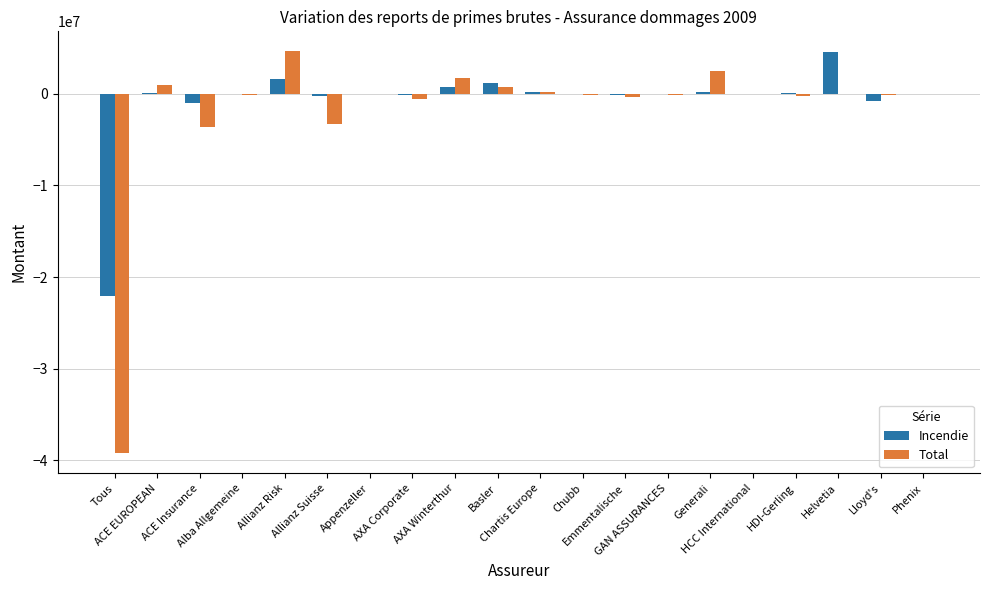

What is the sum of all Total values?

-37428436